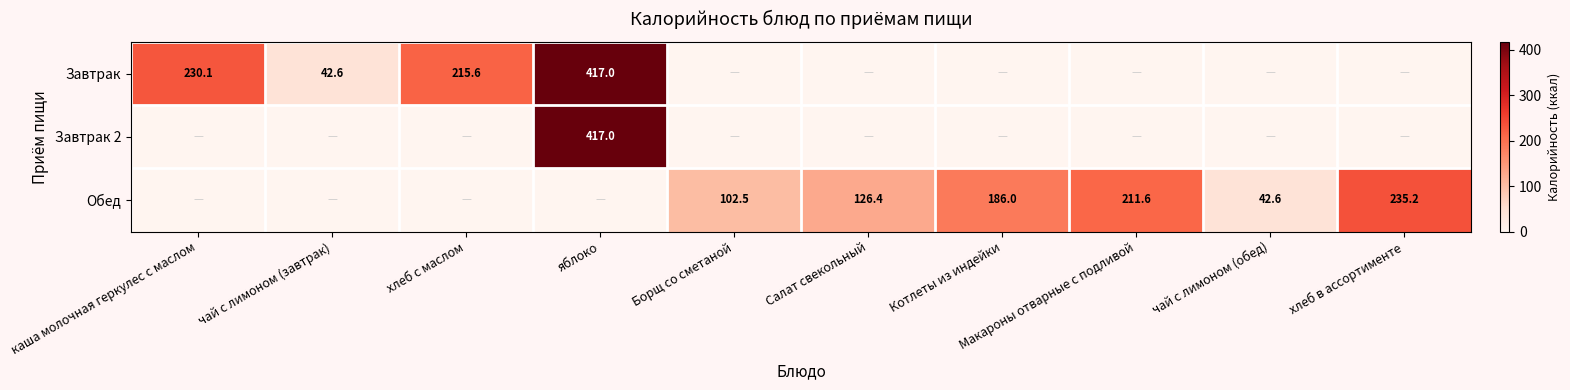

The Обед series shows 186.0 at Котлеты из индейки. True or false?

True